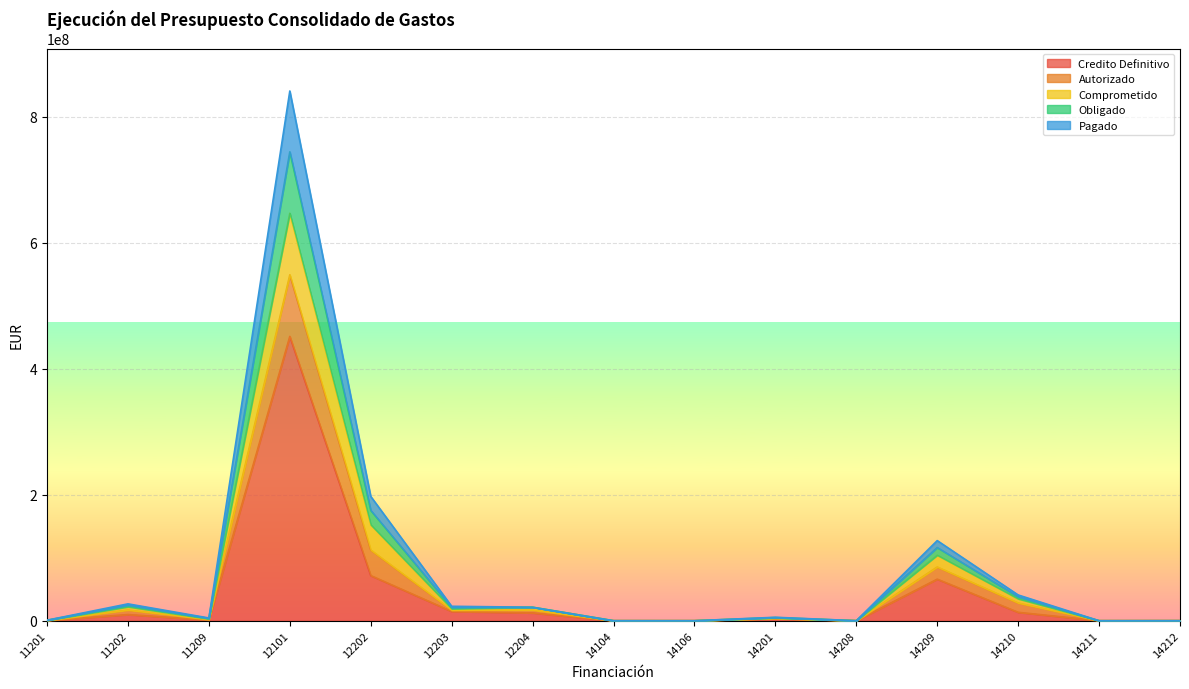

At 14106, list the series in order from smallest to largest.

Credito Definitivo, Pagado, Autorizado, Comprometido, Obligado